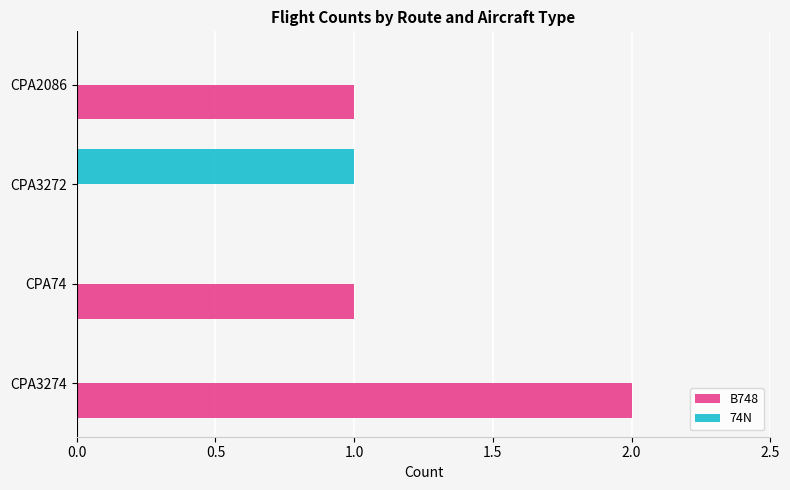

Which series has the widest spread of values?

B748